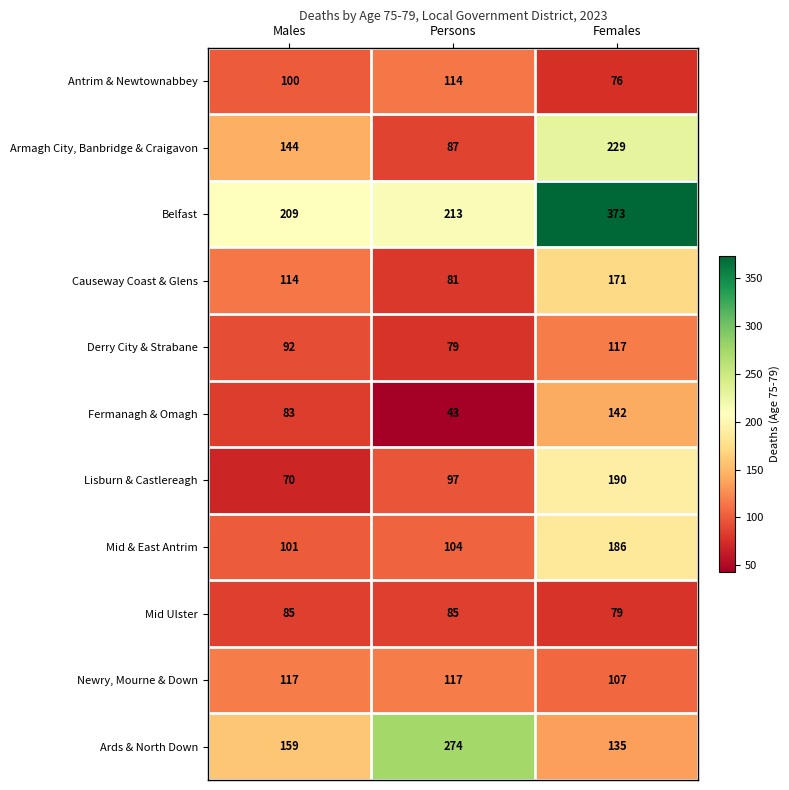

What is the total value across all series at Persons?

1294